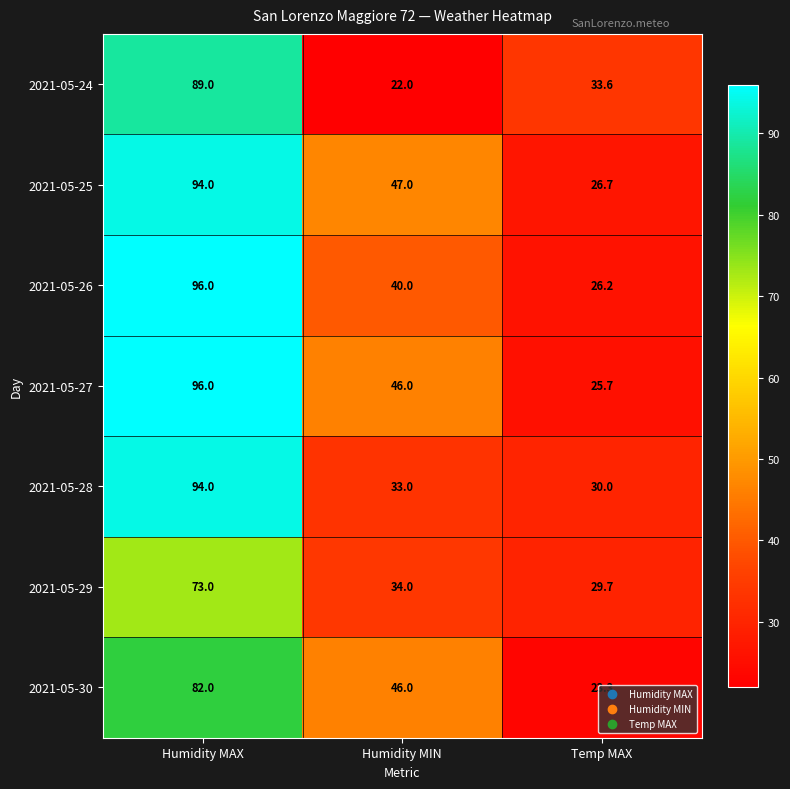

The value of 2021-05-24 at Humidity MIN is 38.1. True or false?

False